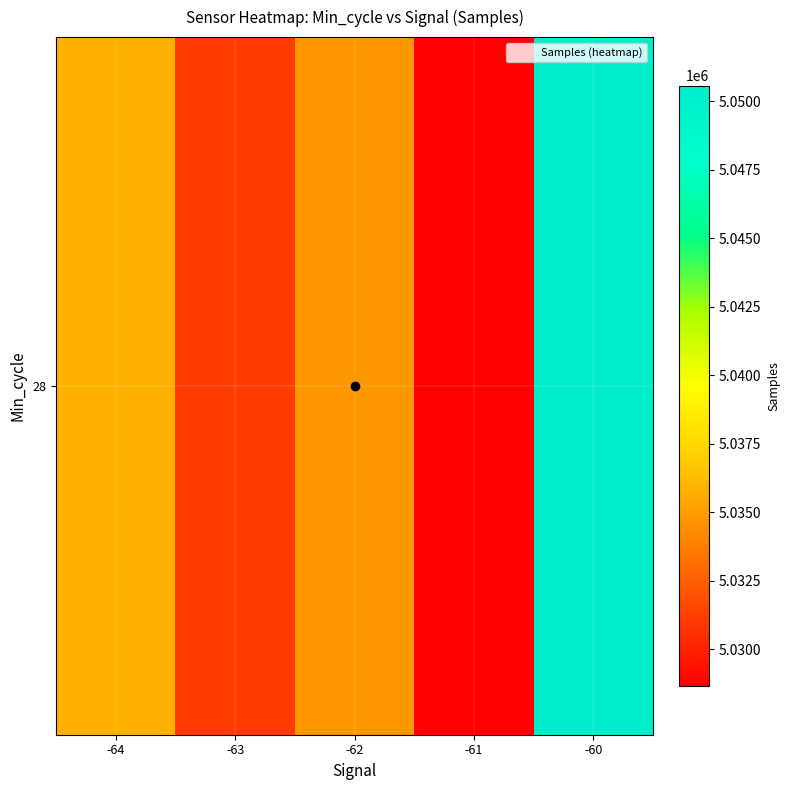

List the labels in order of value, smallest first.

-61, -63, -62, -64, -60